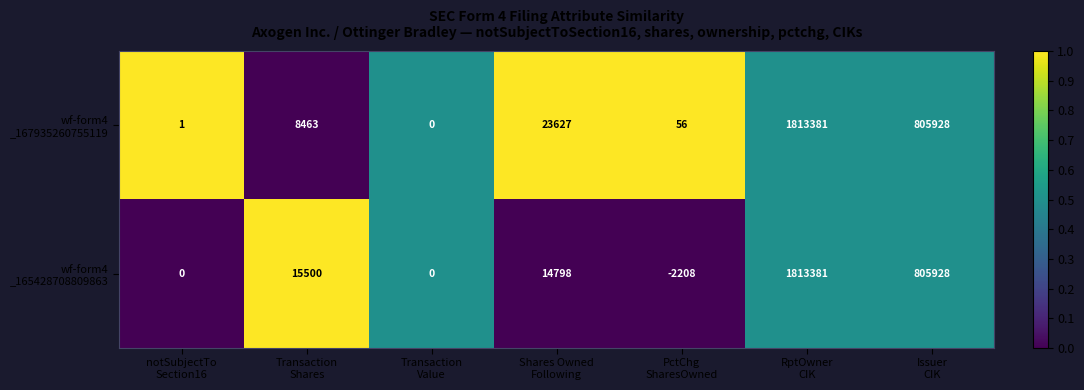

What is the minimum value shown in the chart?

-2208